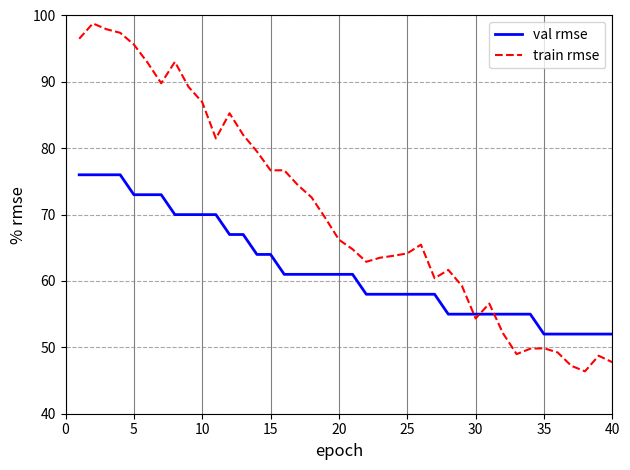

What is the difference between the maximum and minimum values in the val rmse series?

24.0